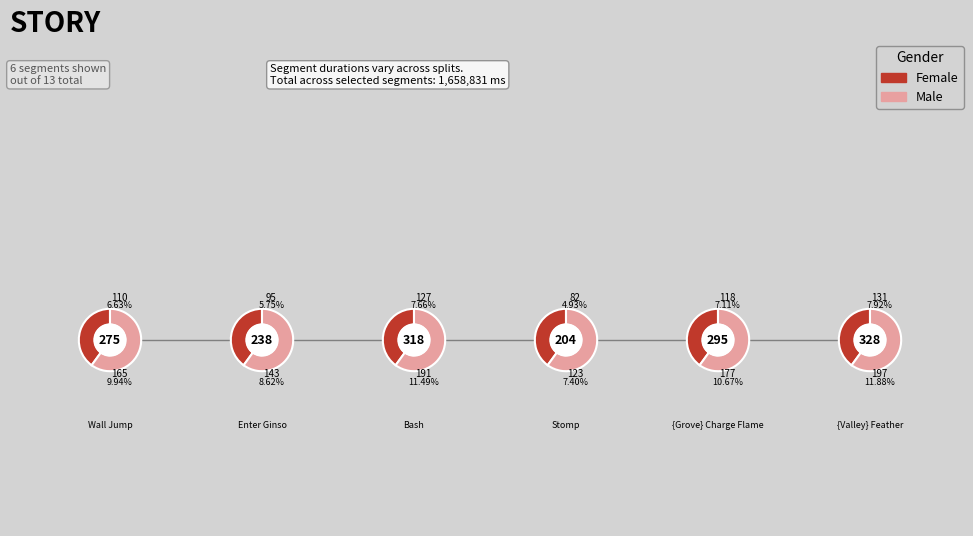

How much of the chart is everything except Dash?

94.4%